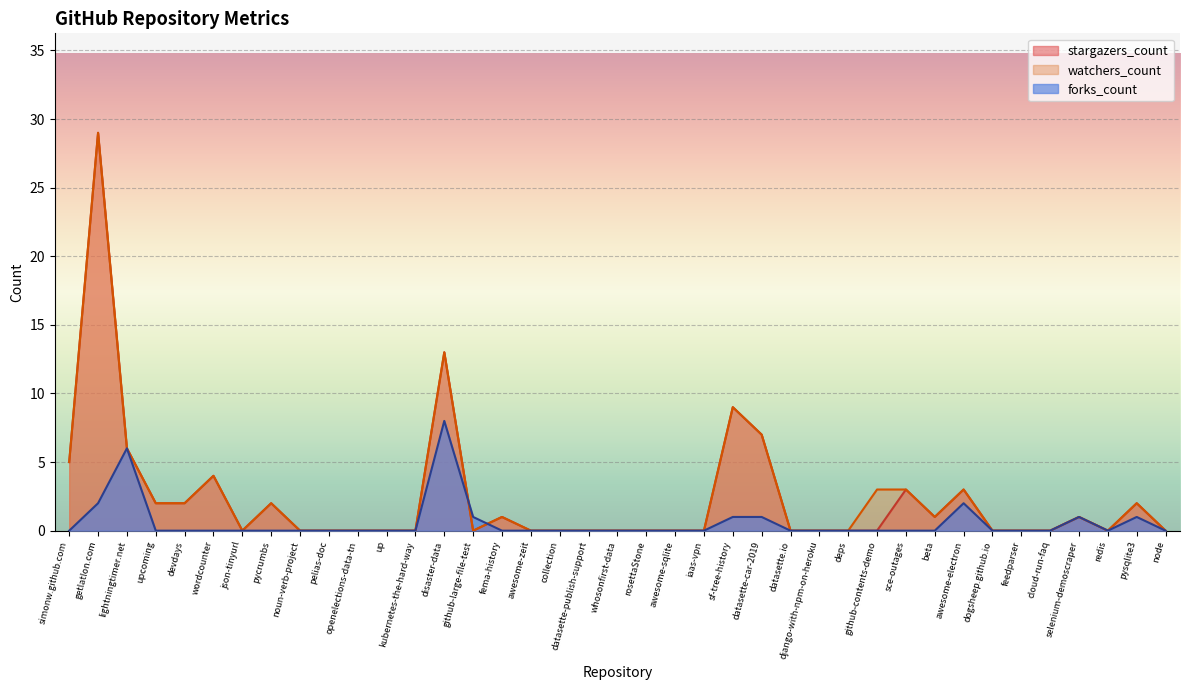

What is the label of the 33rd point from the left?

dogsheep.github.io